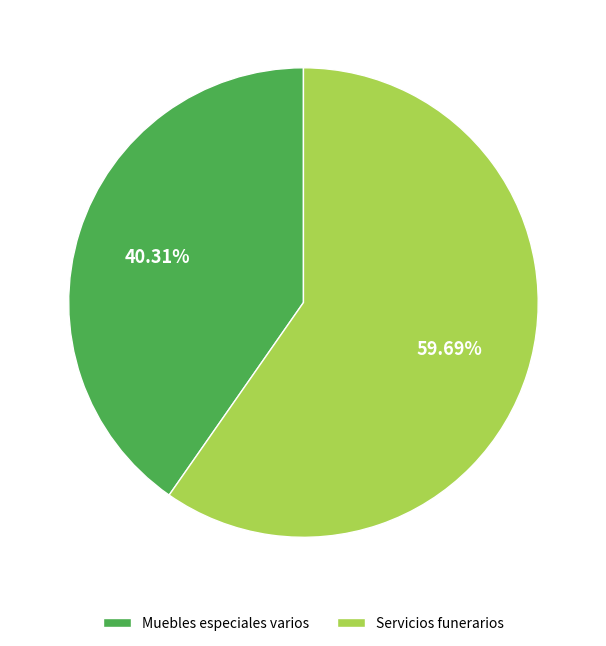

What is the smallest slice in the pie chart?

Muebles especiales varios